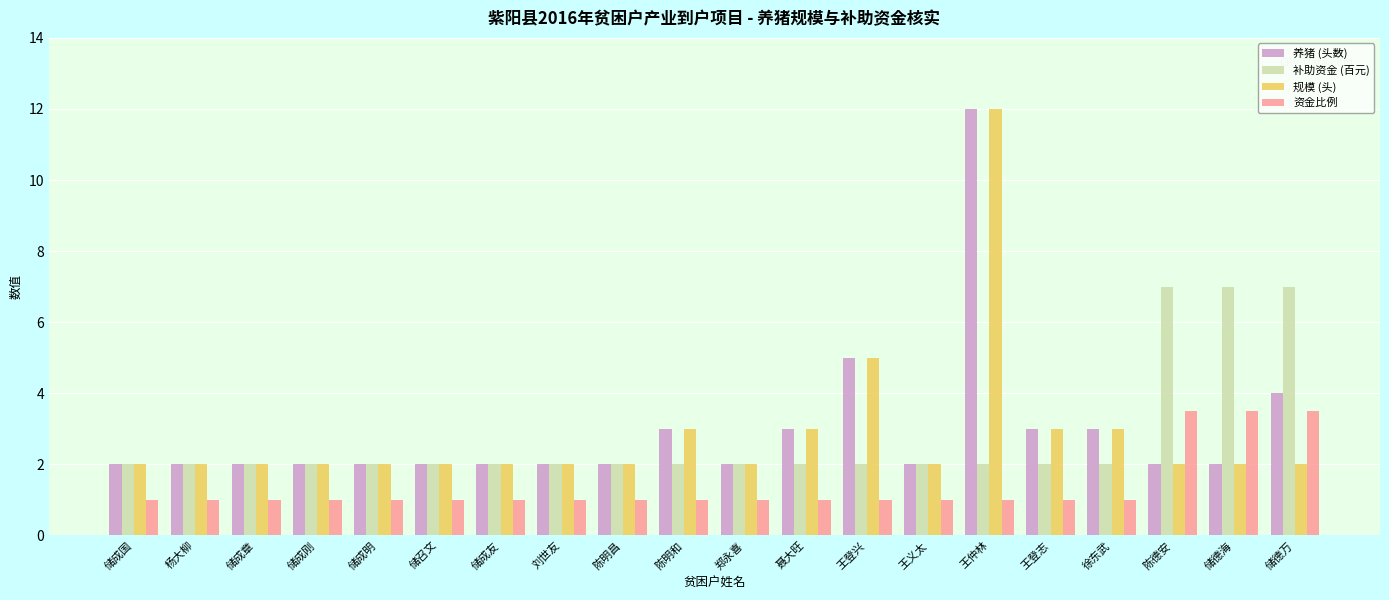

How many groups of bars are there?

20